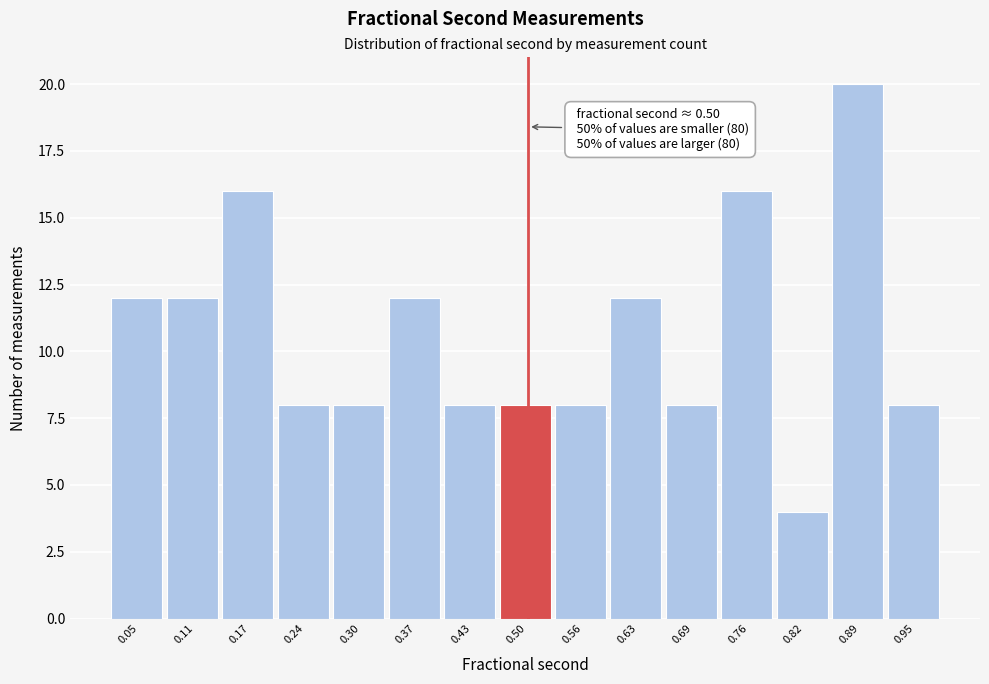

Which range on the x-axis has the tallest bar?

0.86 to 0.92